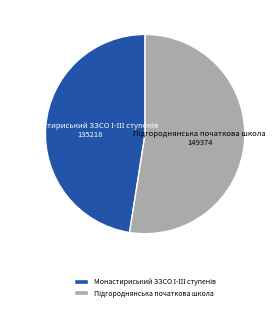

Is there a majority slice in this chart?

Yes